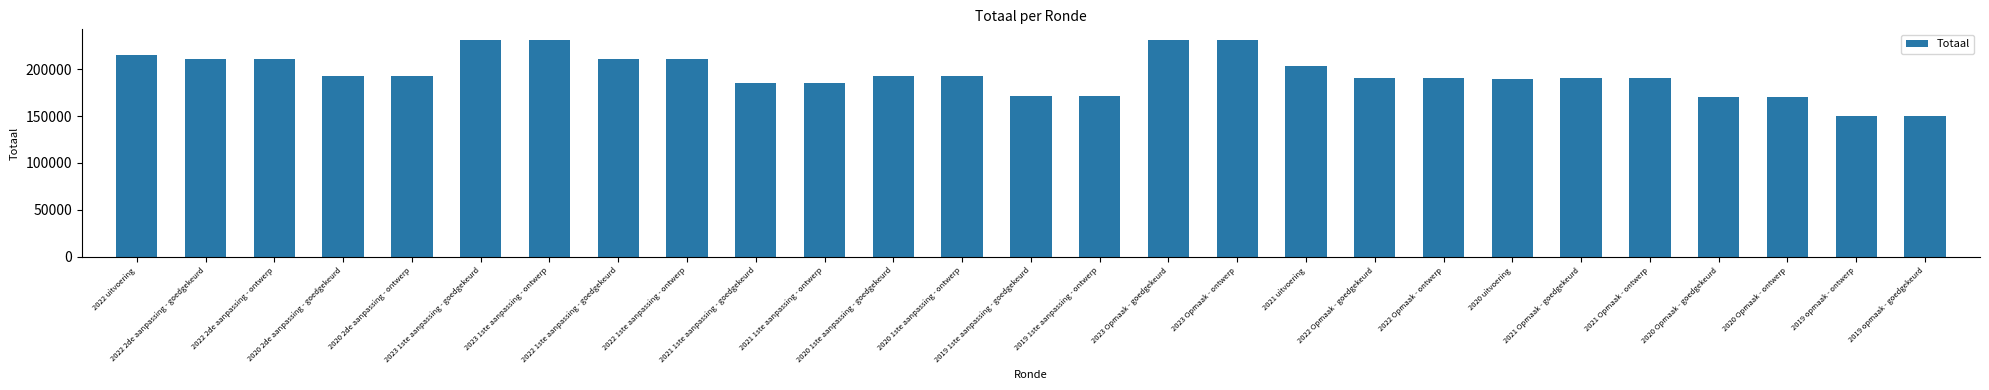

What is the label of the 7th bar from the right?

2020 uitvoering